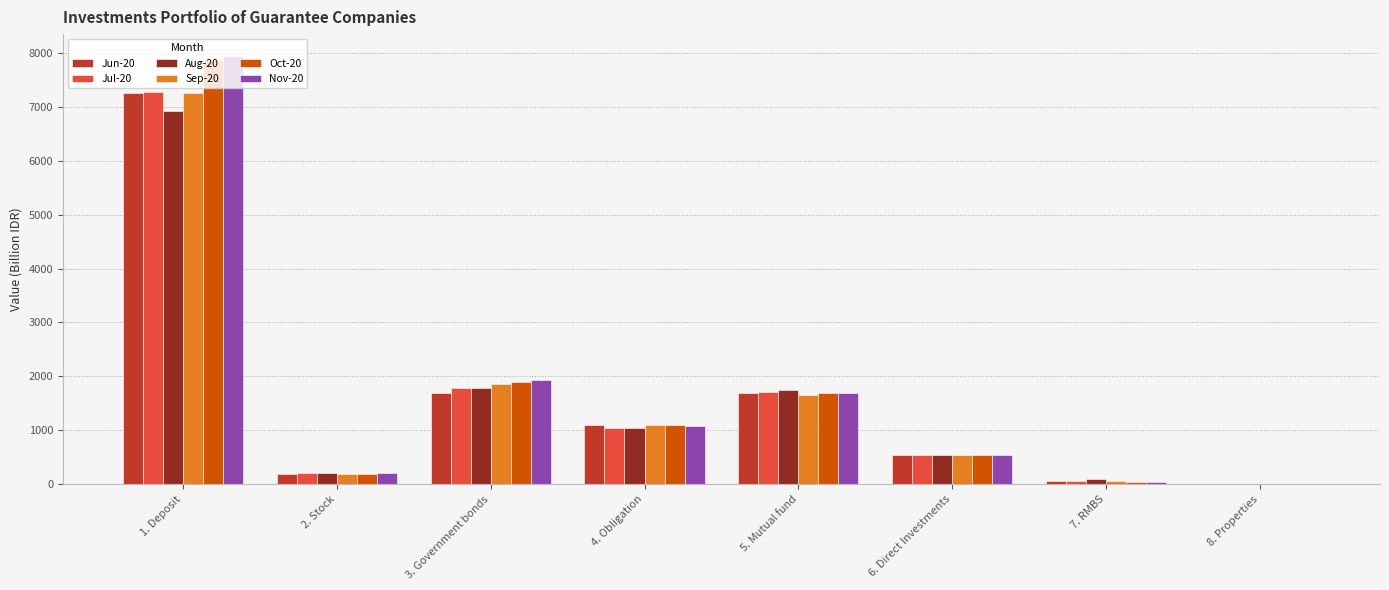

What is the maximum value shown in the chart?

7951.6